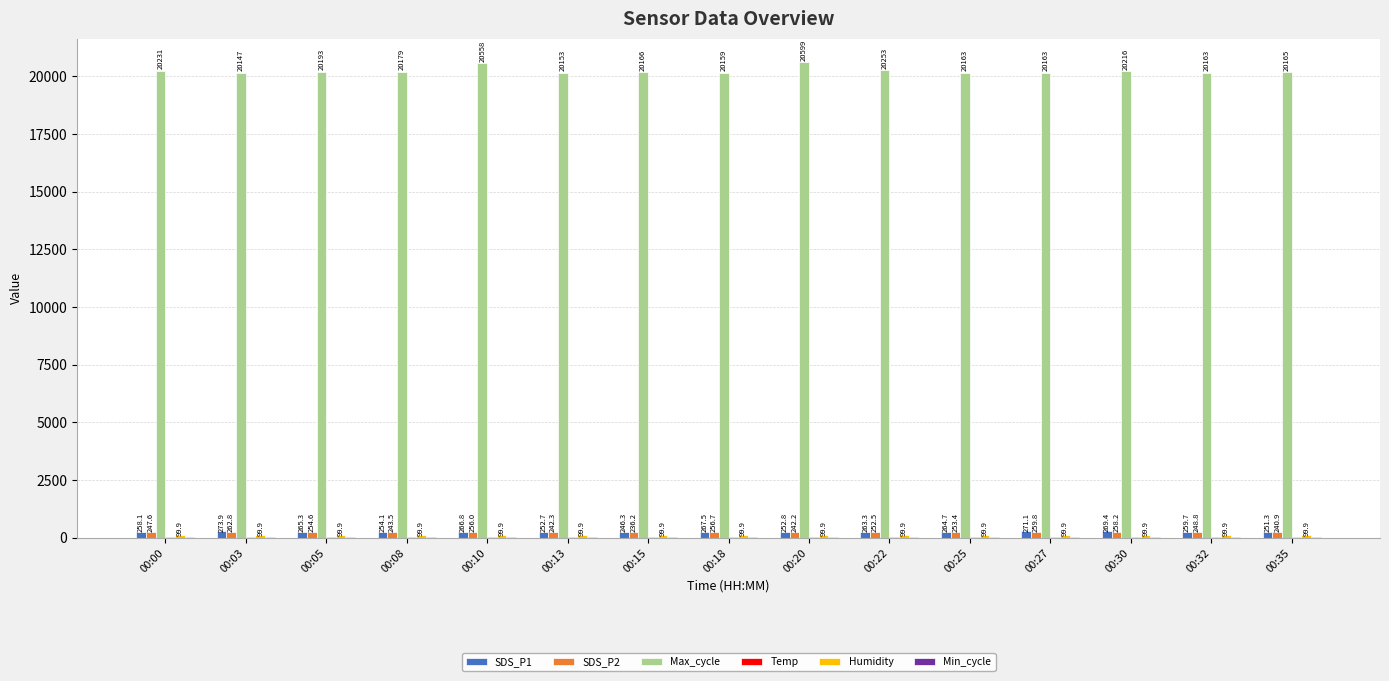

Which series has the largest total across all categories?

Max_cycle